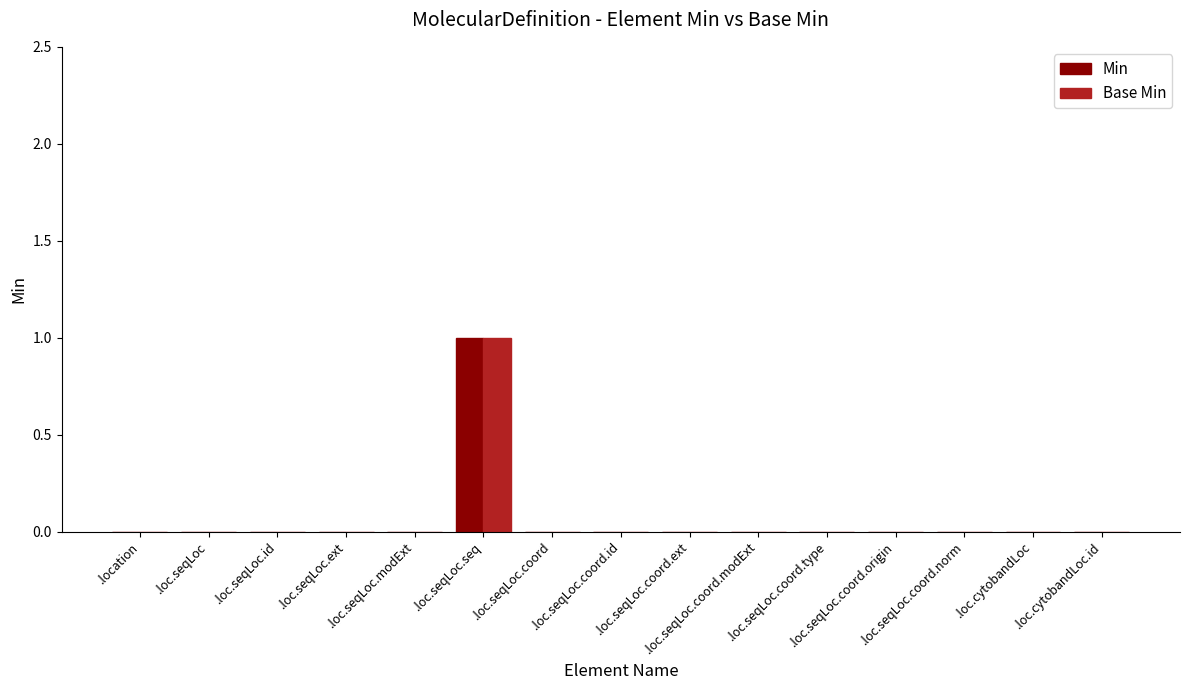

The value of Min at .loc.seqLoc.seq is 1. True or false?

True